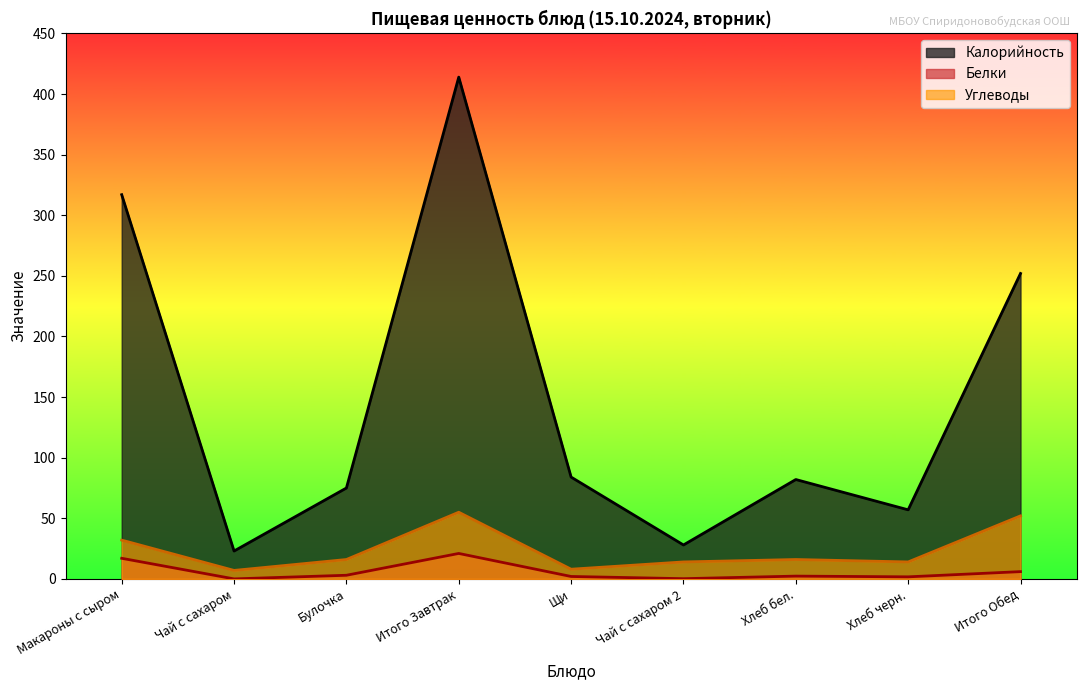

In Калорийность, how many points are higher than both neighbors (excluding endpoints)?

2